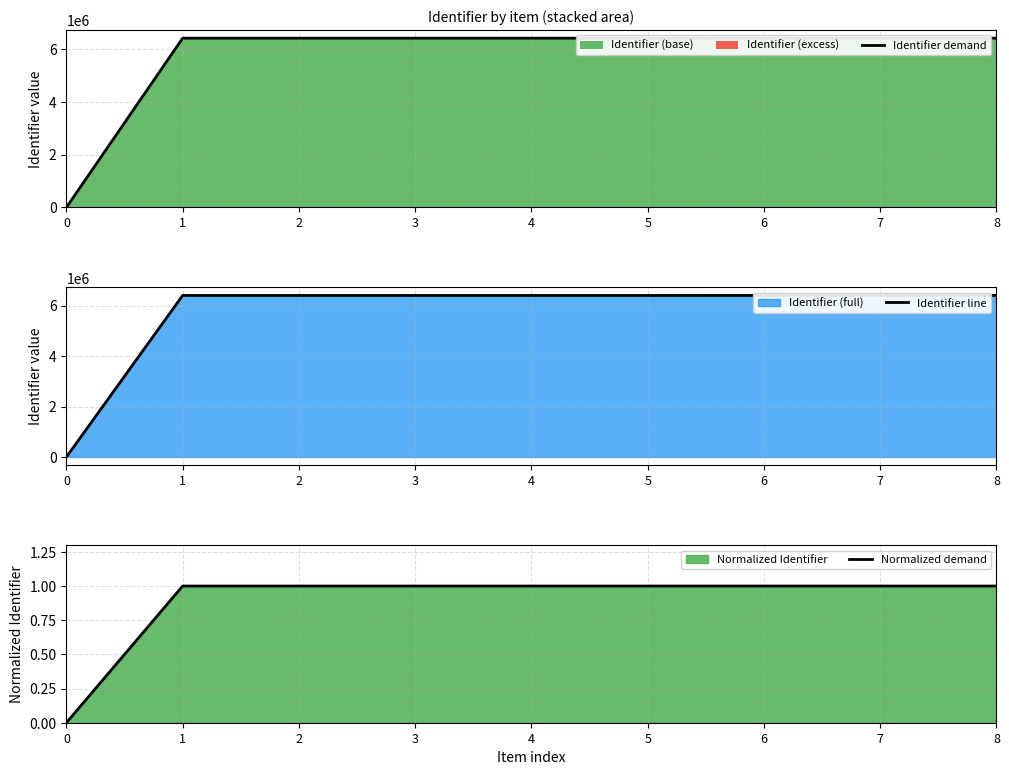

True or false: Identifier demand and Identifier line intersect in this chart.

False